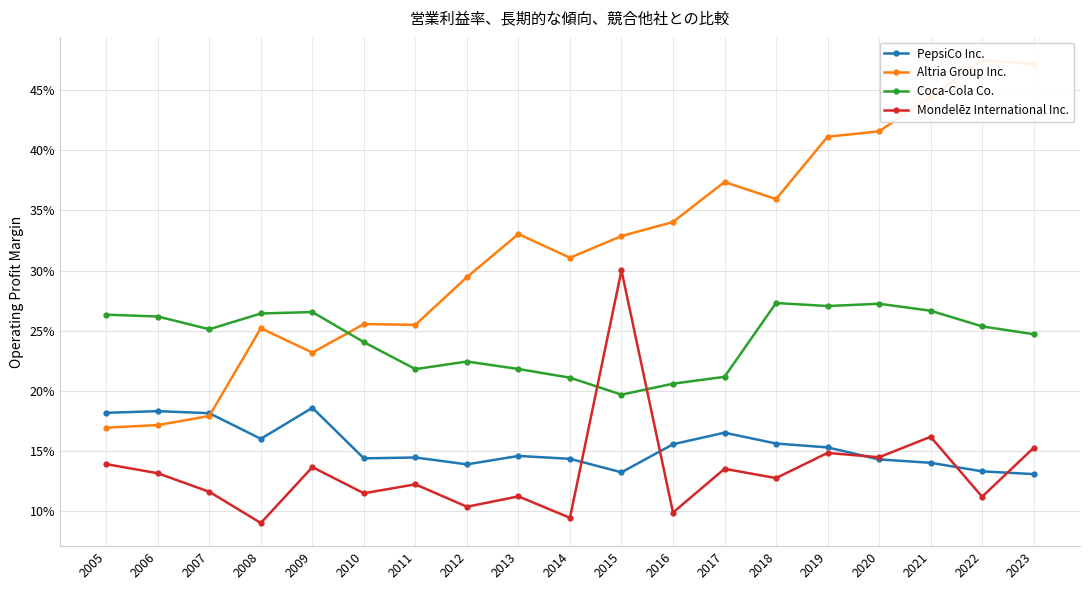

True or false: PepsiCo Inc. has more than 1 points higher than both neighbors.

True